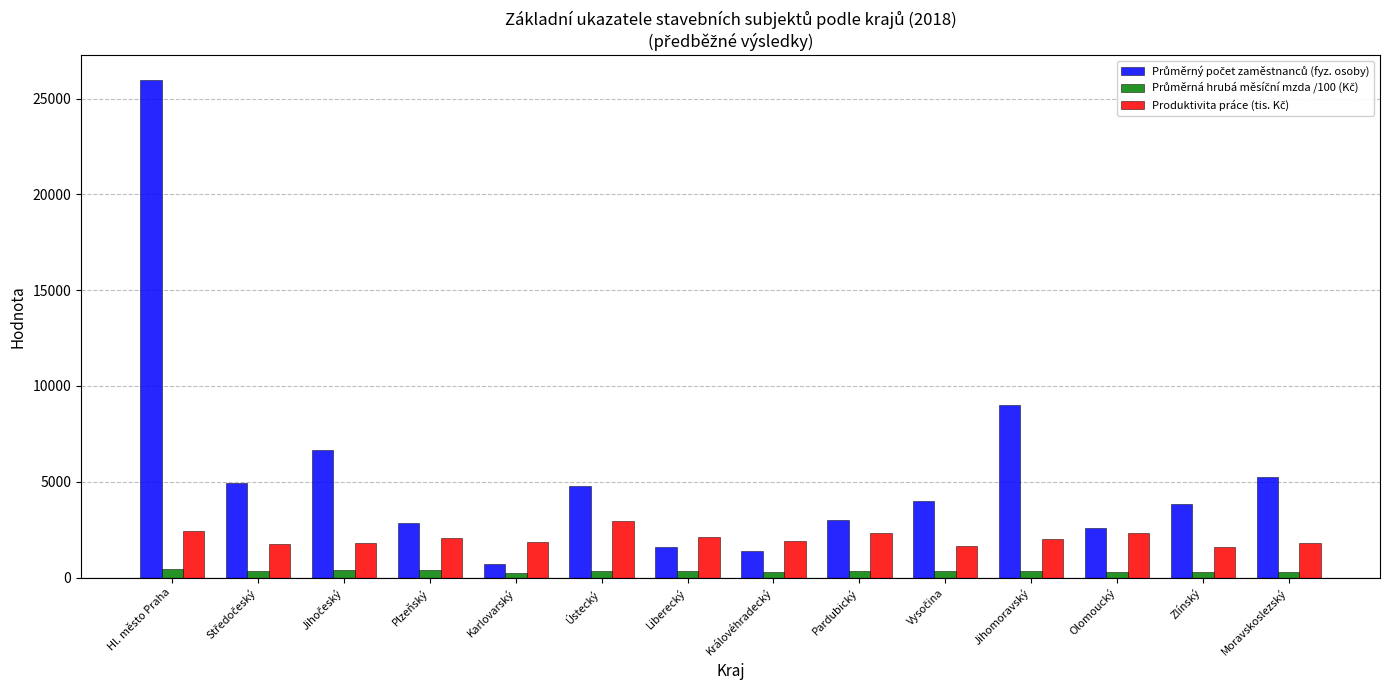

What is the greatest value displayed?

25975.0